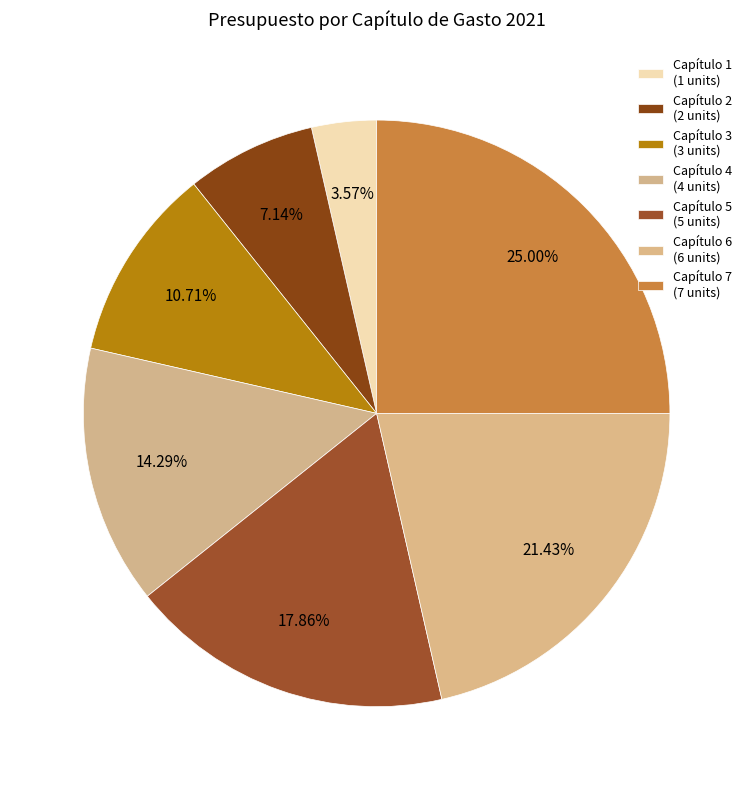

Which category has the biggest portion of the pie?

Capítulo 7